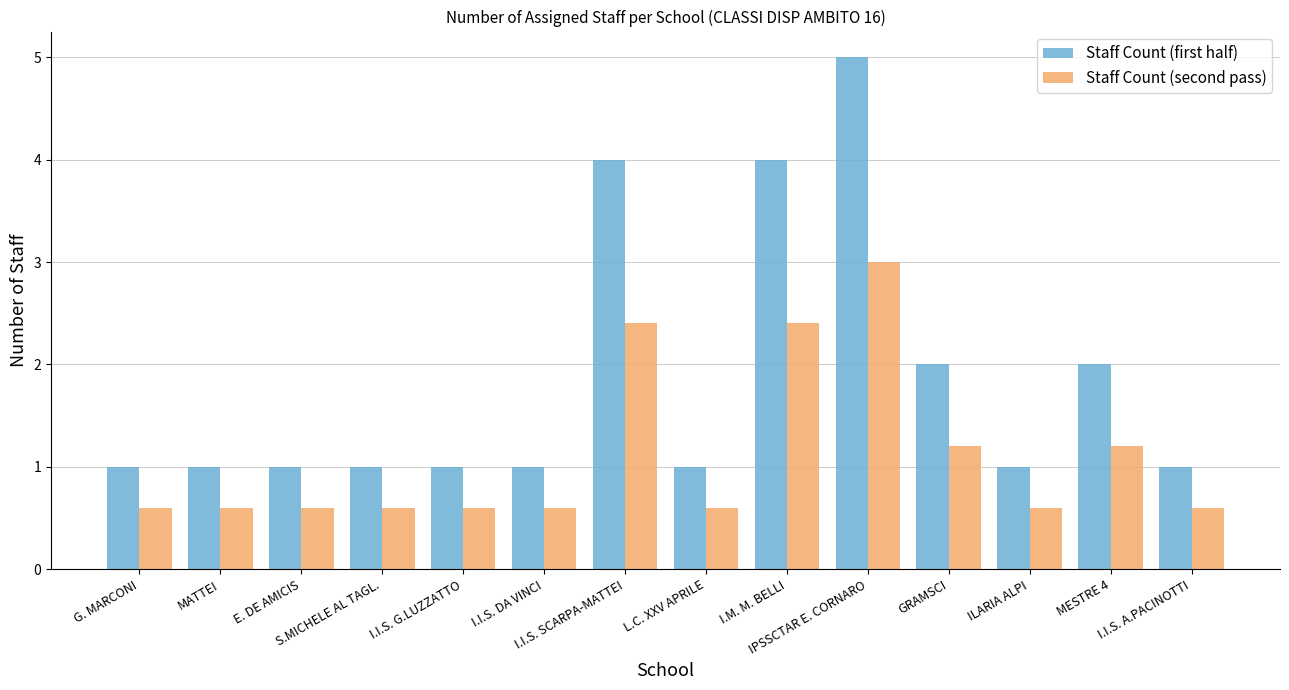

What are all the series names shown in the legend?

Staff Count (first half), Staff Count (second pass)